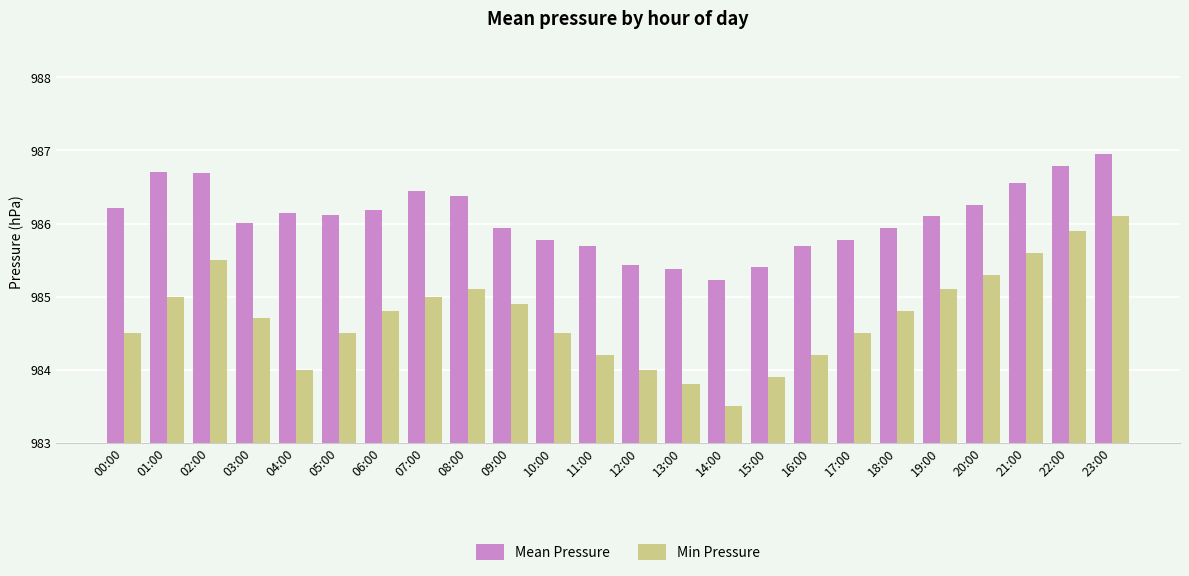

Count the number of categories in the chart.

24